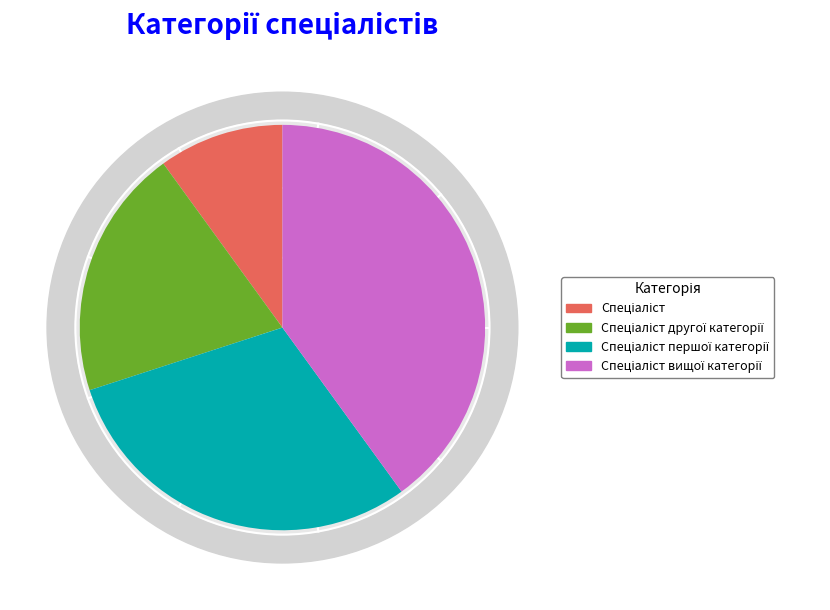

Which slice is the largest?

Спеціаліст вищої категорії